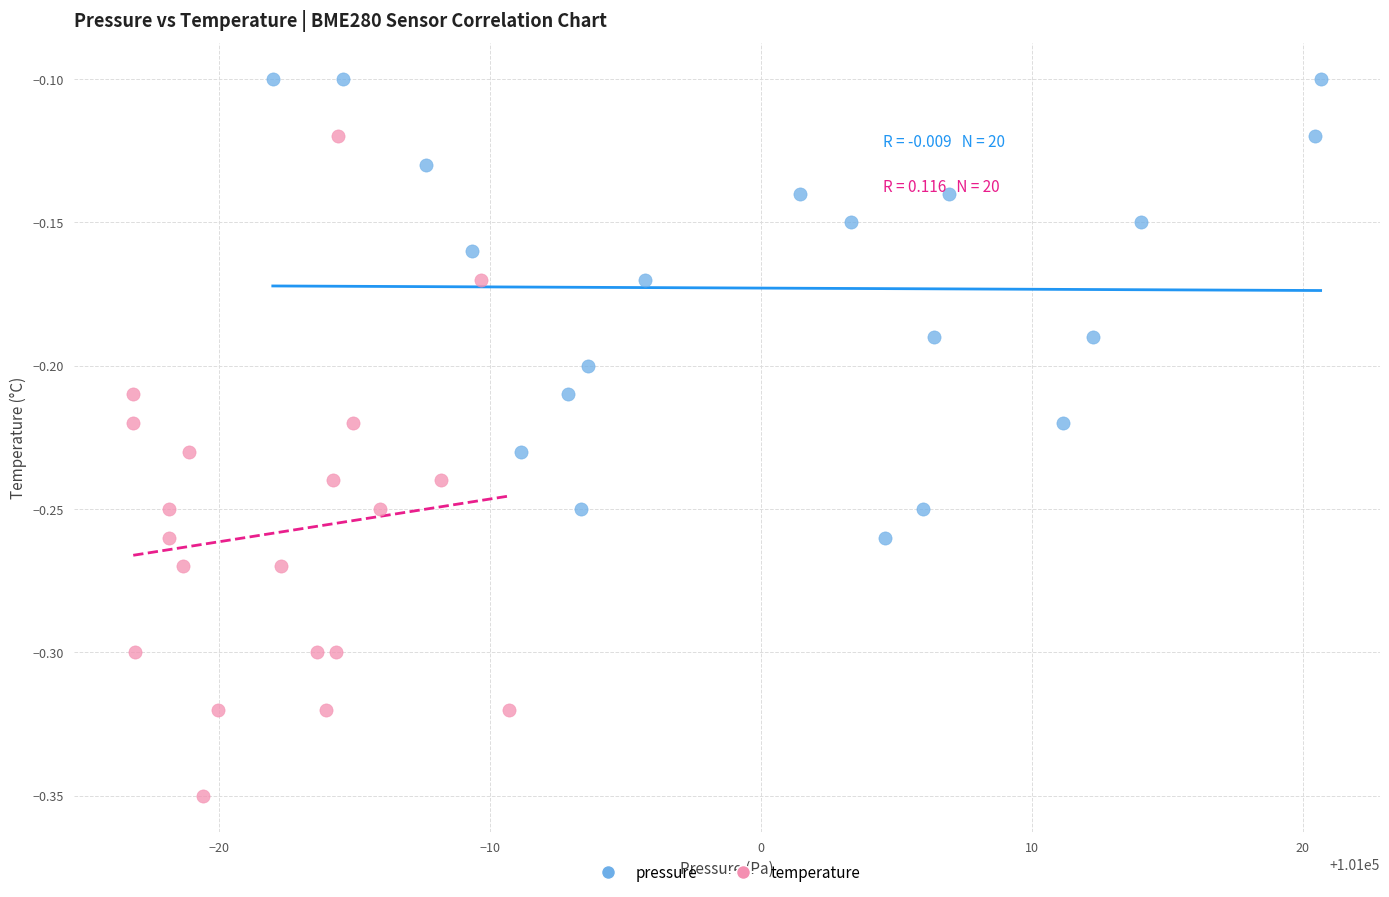

Which series reaches the minimum Y coordinate?

temperature